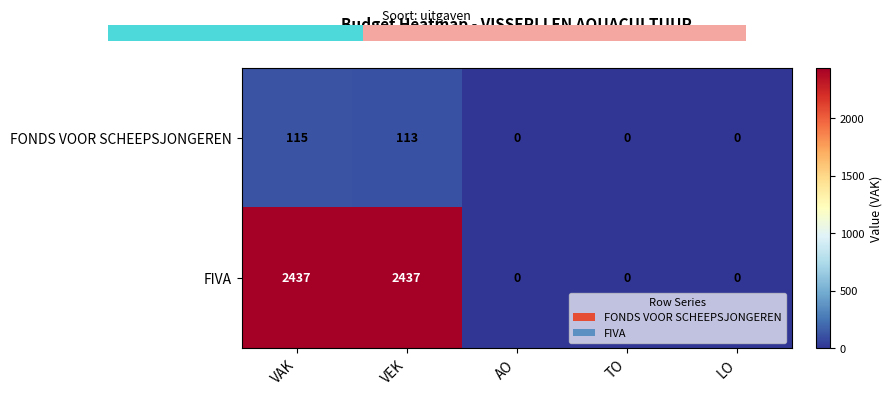

Rank the series by their maximum value, from lowest to highest.

FONDS VOOR SCHEEPSJONGEREN, FIVA